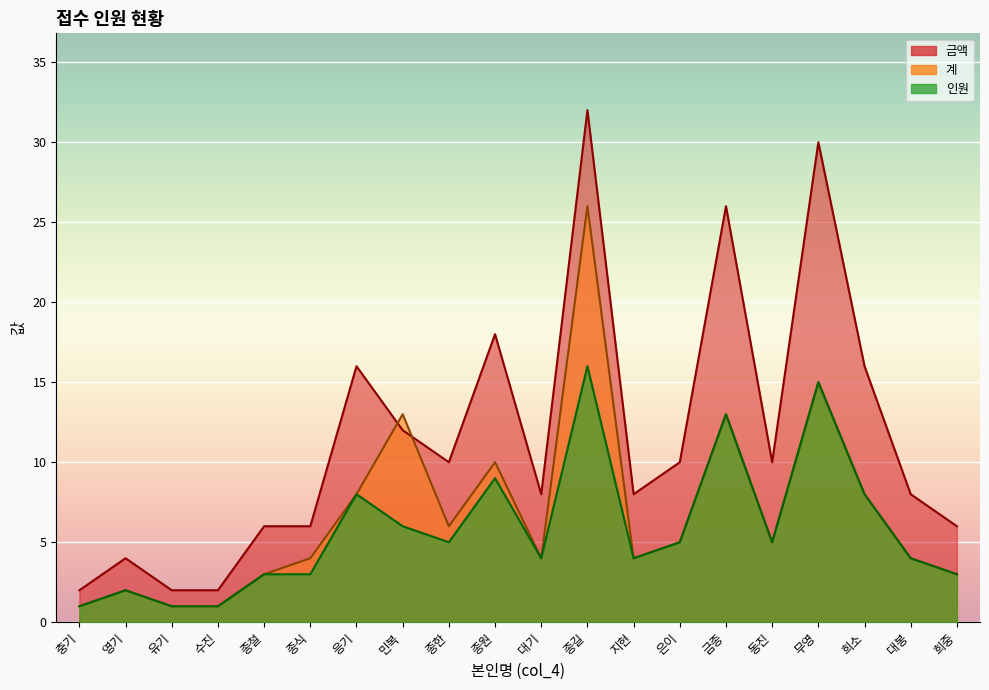

True or false: 계 and 인원 intersect in this chart.

True